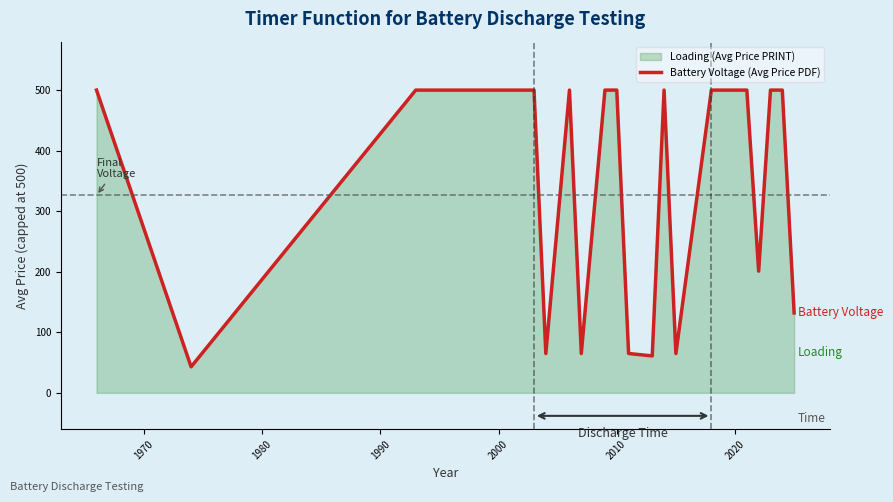

What is the difference between the maximum and minimum values?

457